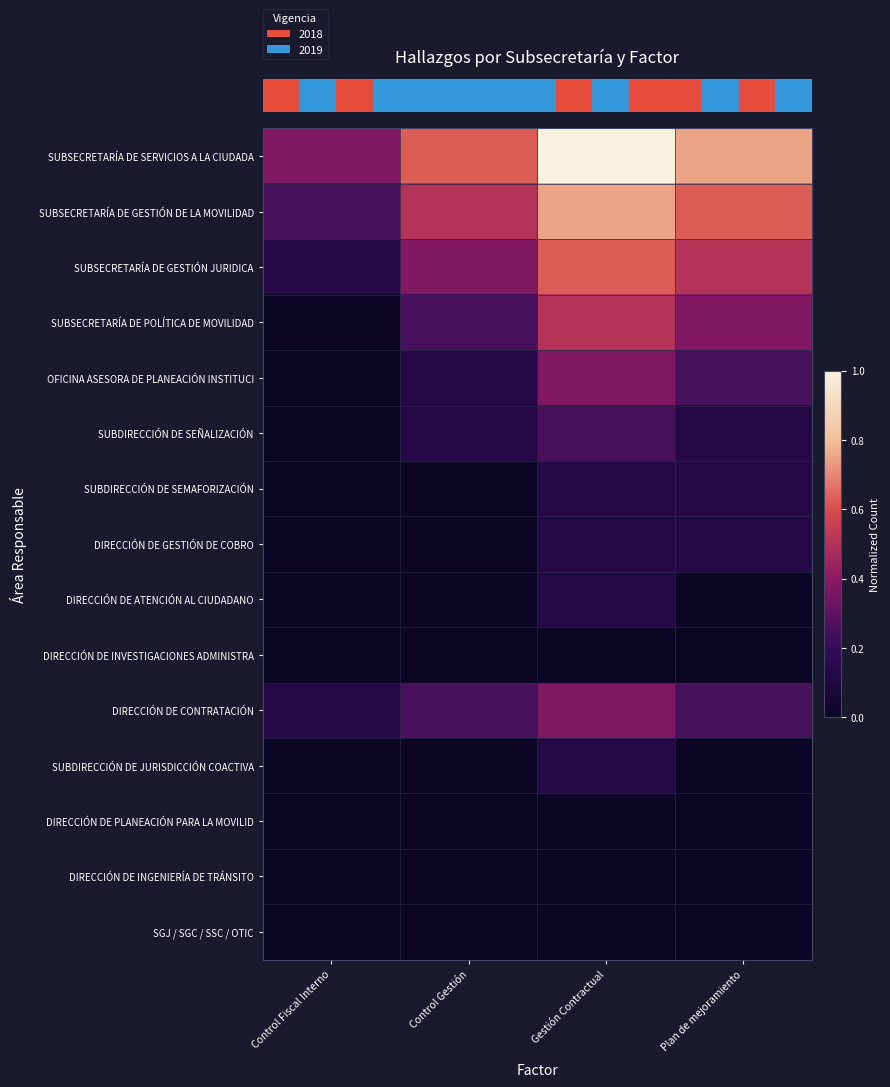

At which category does the chart reach its peak across all series?

Gestión Contractual